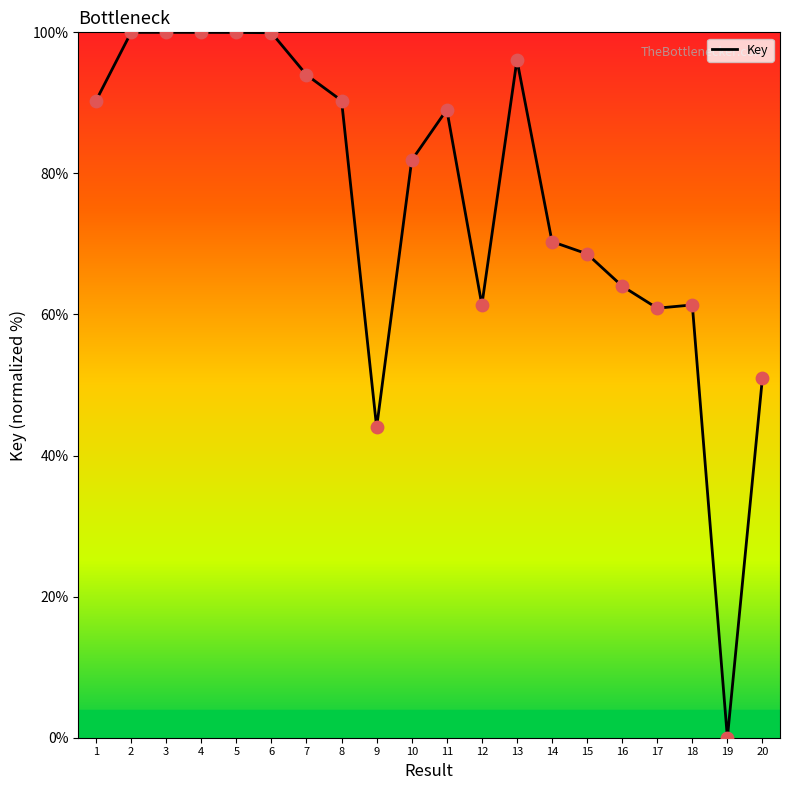

Approximately how many times larger is the value at 14 compared to 20?

1.4